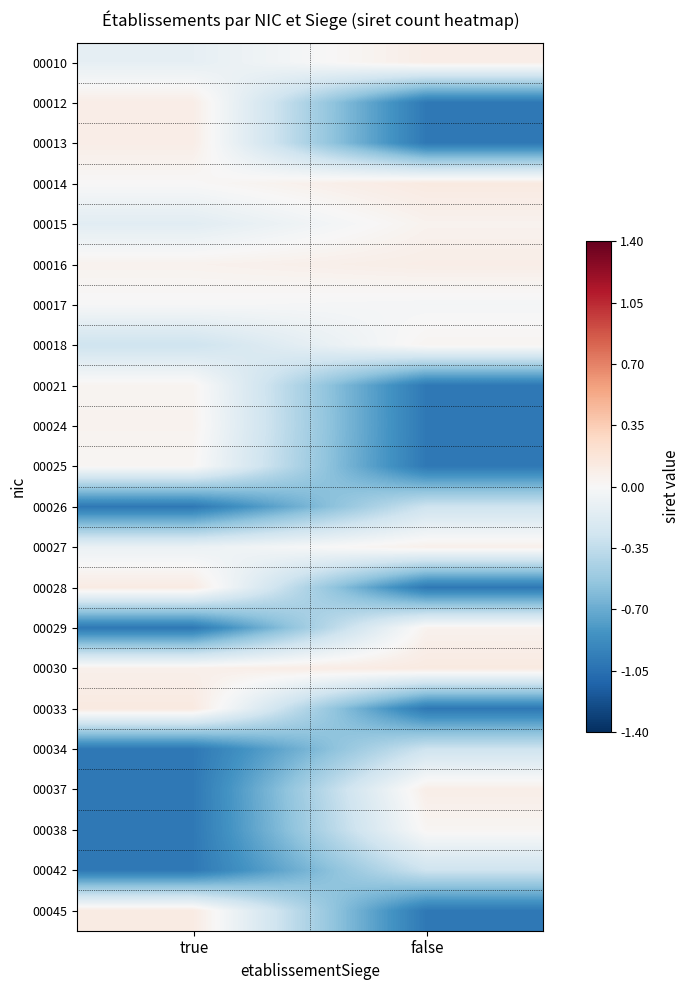

Reading right to left, extract all data points from this chart.

00010: false=0.1	true=-0.1
00012: false=-1.0	true=0.1
00013: false=-1.0	true=0.1
00014: false=0.1	true=0.0
00015: false=0.1	true=-0.2
00016: false=0.1	true=0.1
00017: false=-0.0	true=-0.0
00018: false=0.0	true=-0.3
00021: false=-1.0	true=0.0
00024: false=-1.0	true=0.0
00025: false=-1.0	true=0.0
00026: false=-0.3	true=-1.0
00027: false=0.1	true=-0.1
00028: false=-1.0	true=0.1
00029: false=0.1	true=-1.0
00030: false=0.1	true=0.1
00033: false=-1.0	true=0.1
00034: false=-0.3	true=-1.0
00037: false=0.1	true=-1.0
00038: false=0.0	true=-1.0
00042: false=-0.3	true=-1.0
00045: false=-1.0	true=0.1